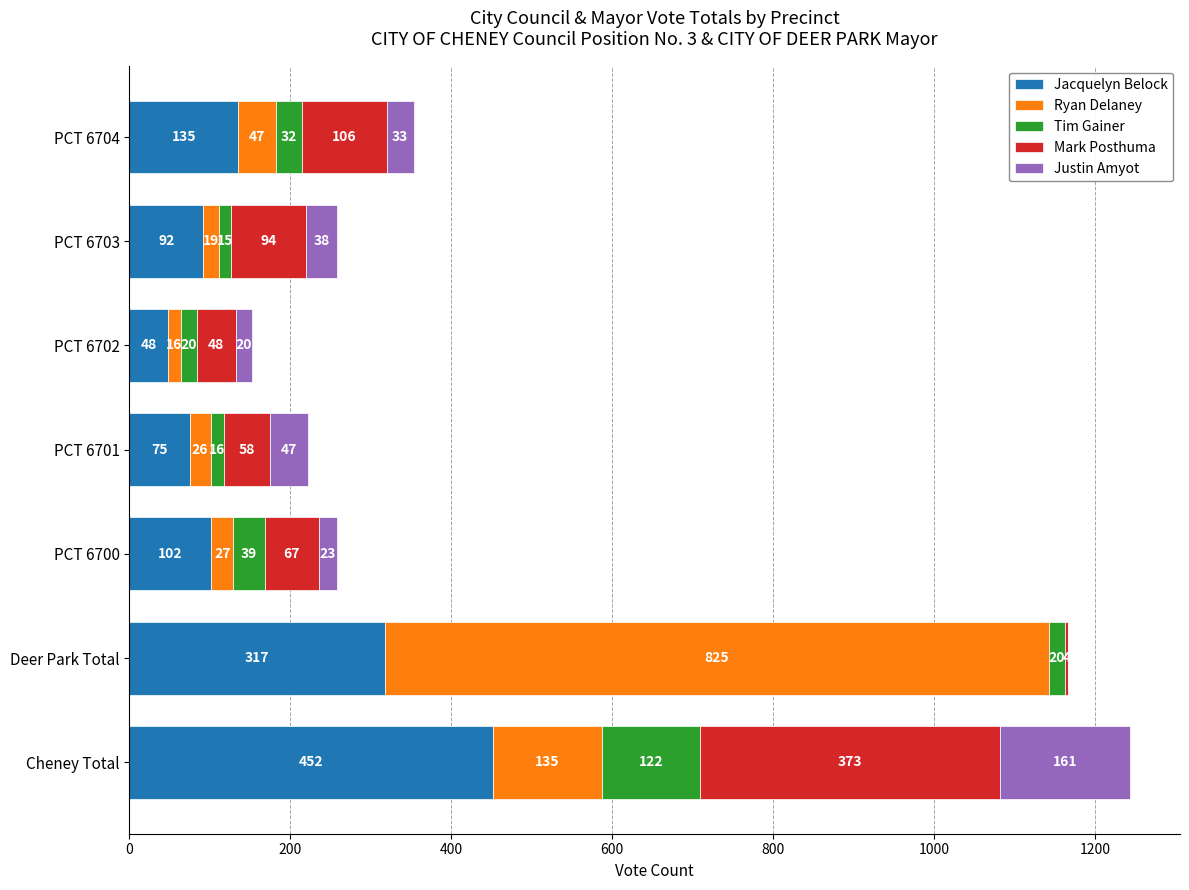

At which category is the sum across all series the highest?

Cheney Total